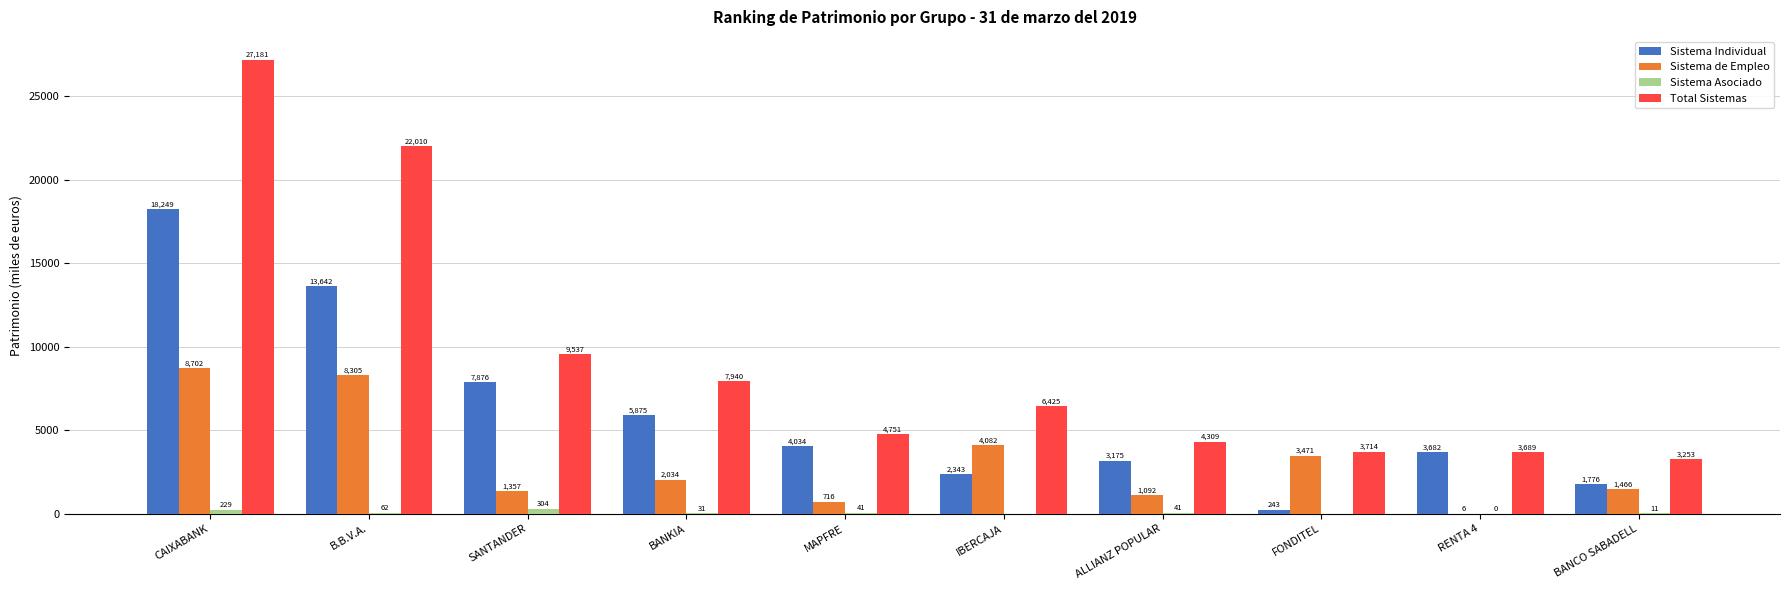

Read the Sistema Individual value at B.B.V.A..

13642.1